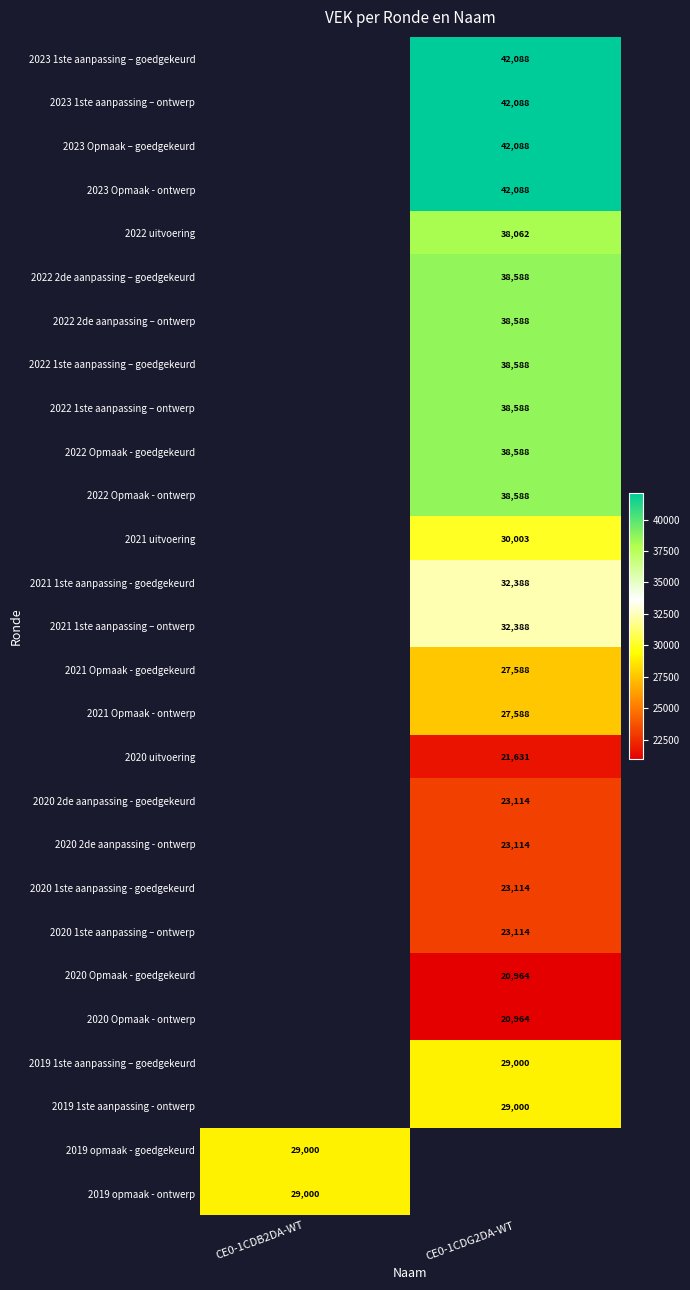

The 2021 Opmaak - ontwerp series shows 47703 at CE0-1CDG2DA-WT. True or false?

False